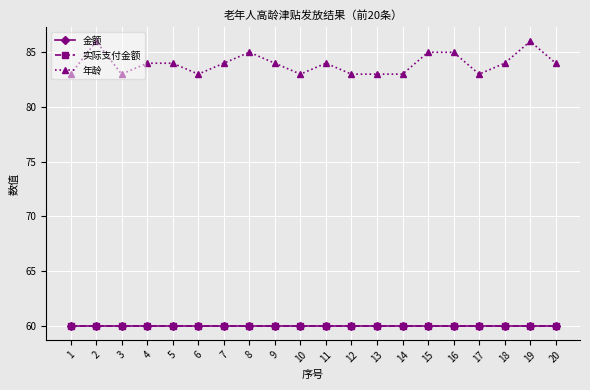

Is this an area chart (filled region under the line)?

No